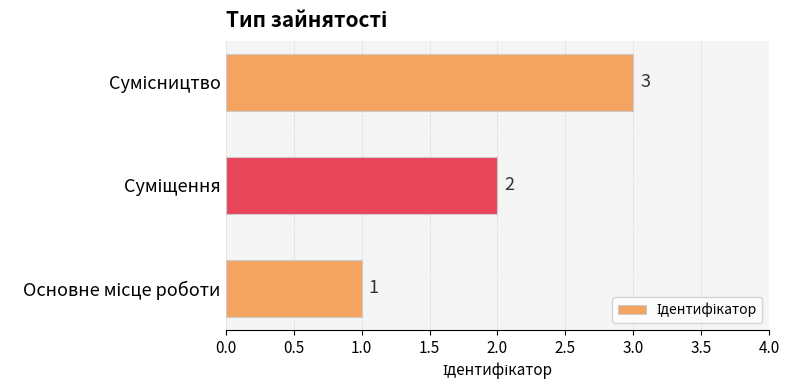

What is the maximum value shown in the chart?

3